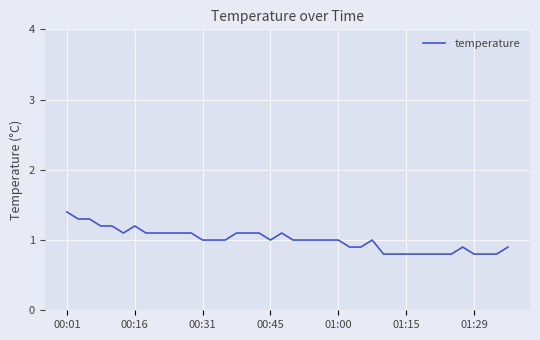

What is the smallest value displayed?

0.8